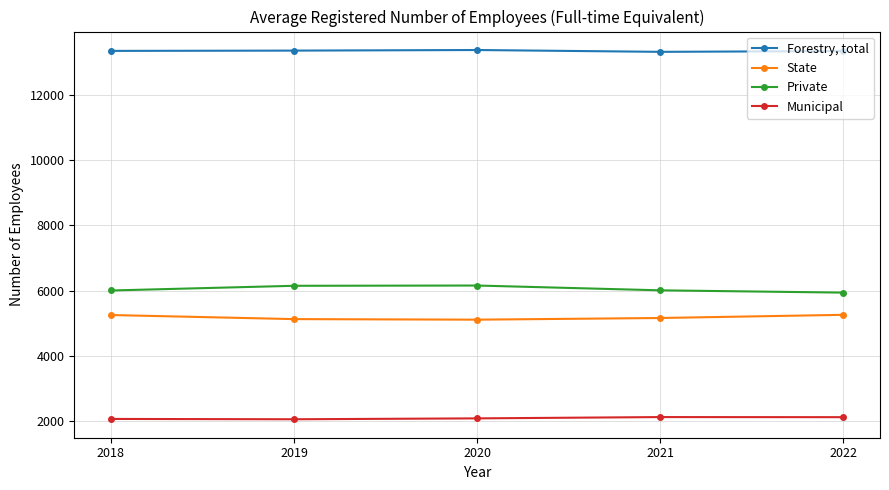

Rank the series by their maximum value, from lowest to highest.

Municipal, State, Private, Forestry, total